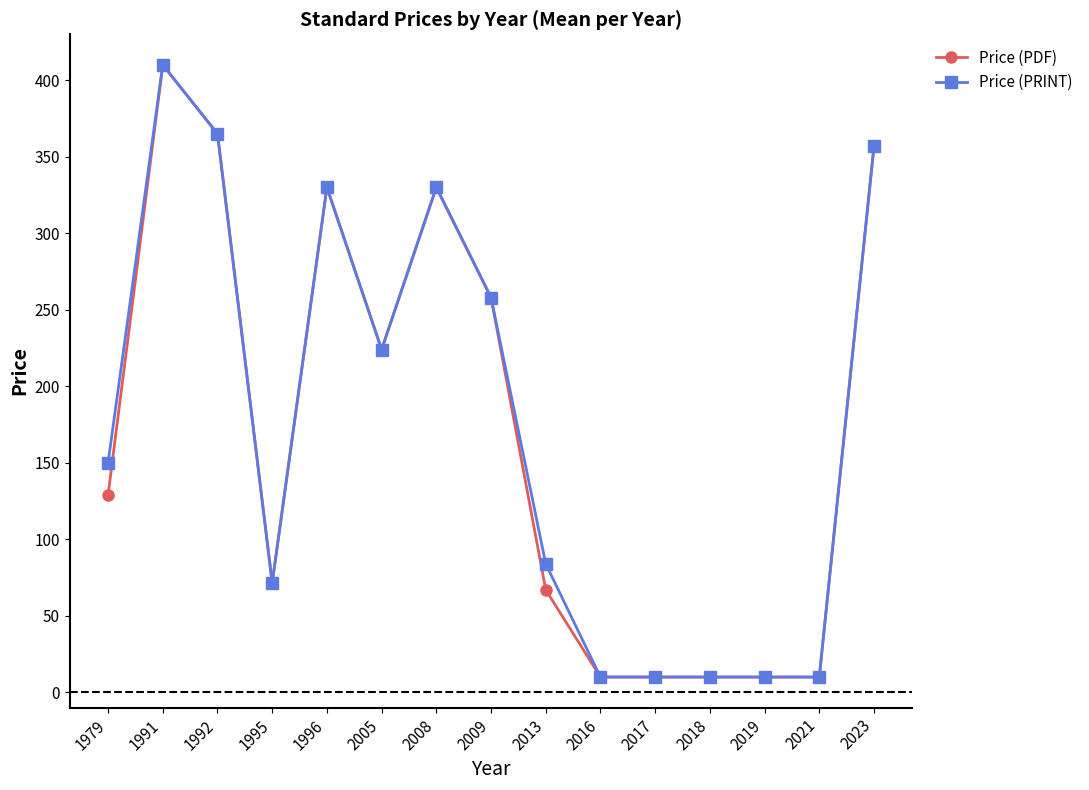

Which label corresponds to the largest value in the chart?

1991